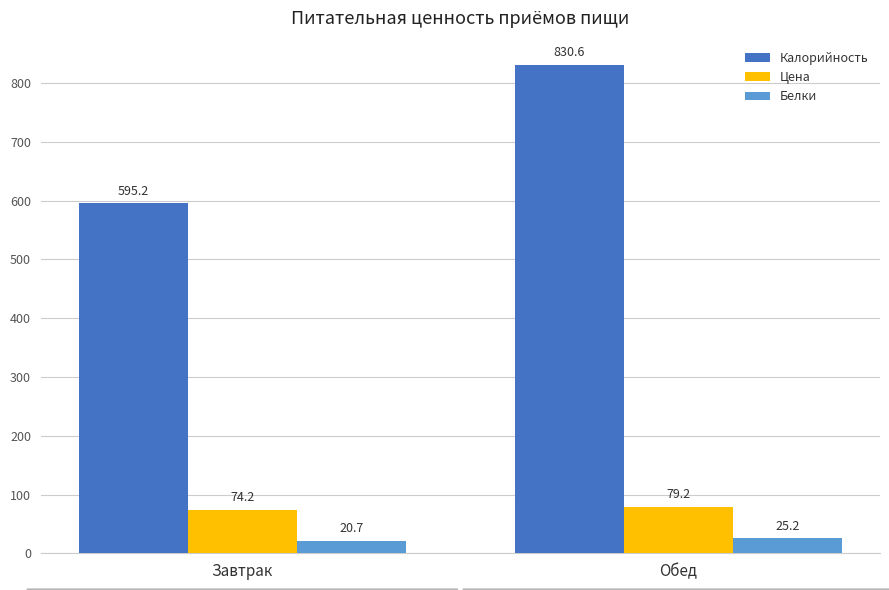

Reading left to right, list all the values displayed in this chart.

Калорийность: 595.2	830.6
Цена: 74.2	79.2
Белки: 20.7	25.2